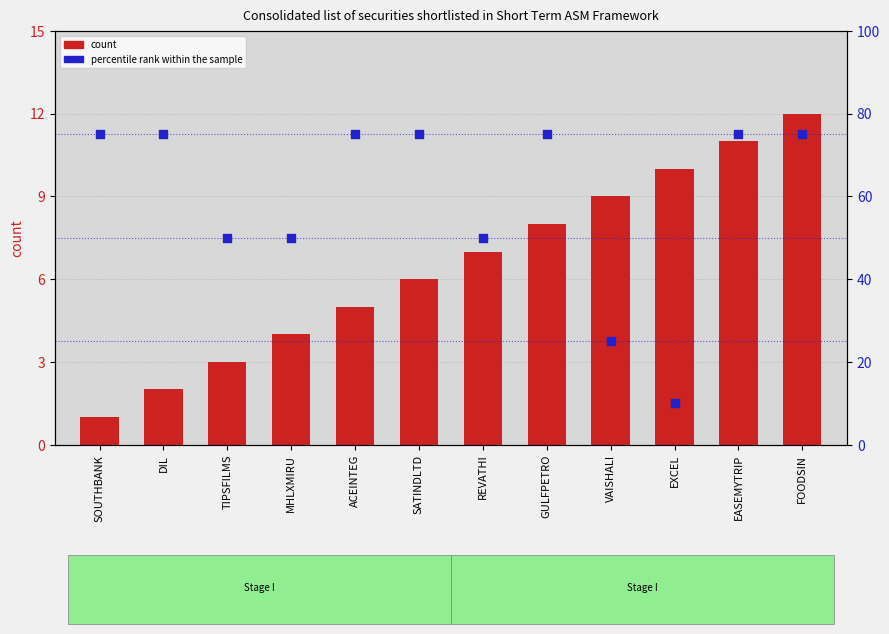

Which series has the largest total across all categories?

percentile rank within the sample